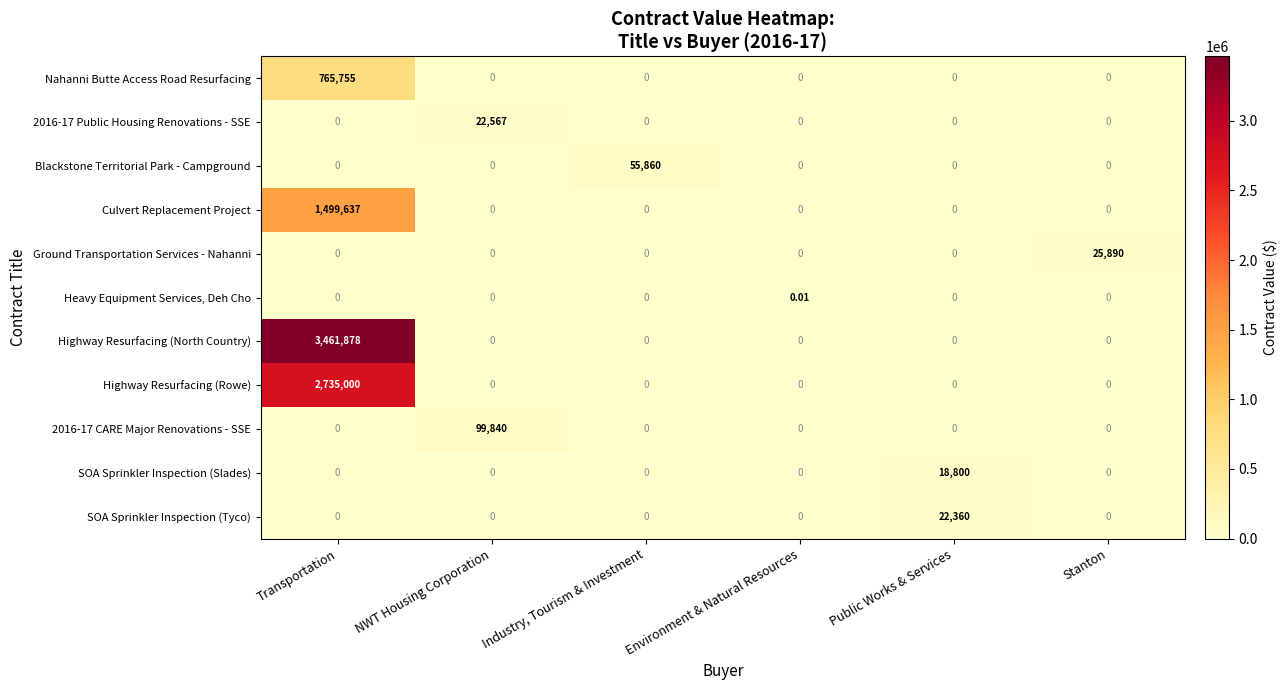

At which category is the sum across all series the highest?

Transportation